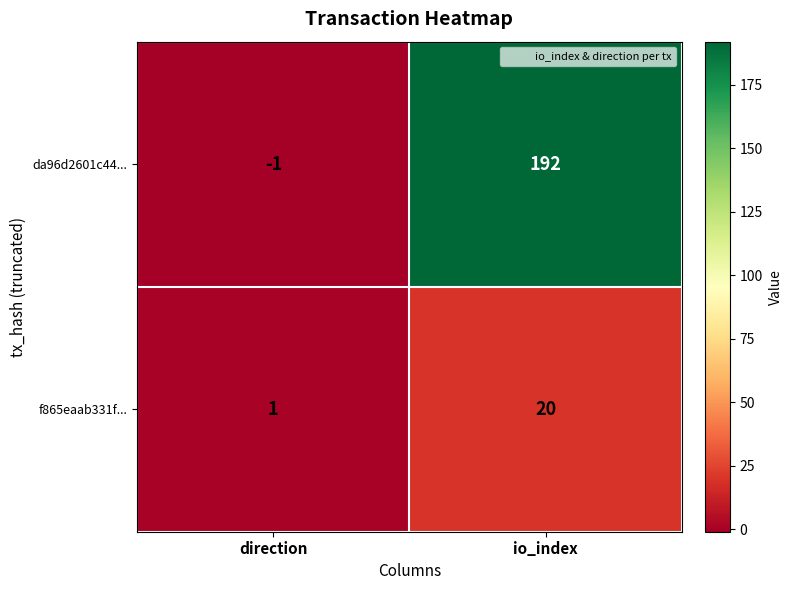

Reading right to left, what are all the values shown in this chart?

da96d2601c44...: io_index=192	direction=-1
f865eaab331f...: io_index=20	direction=1